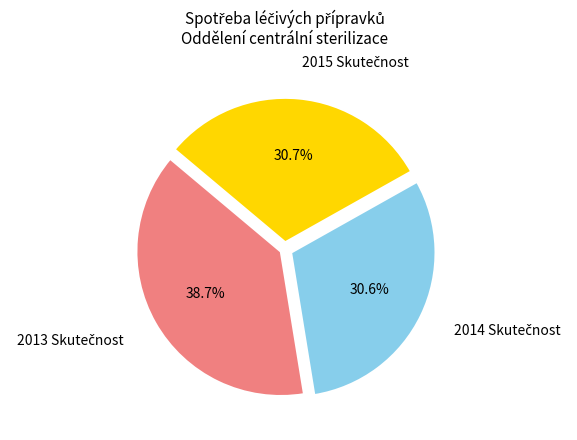

Does any single category account for the majority?

No